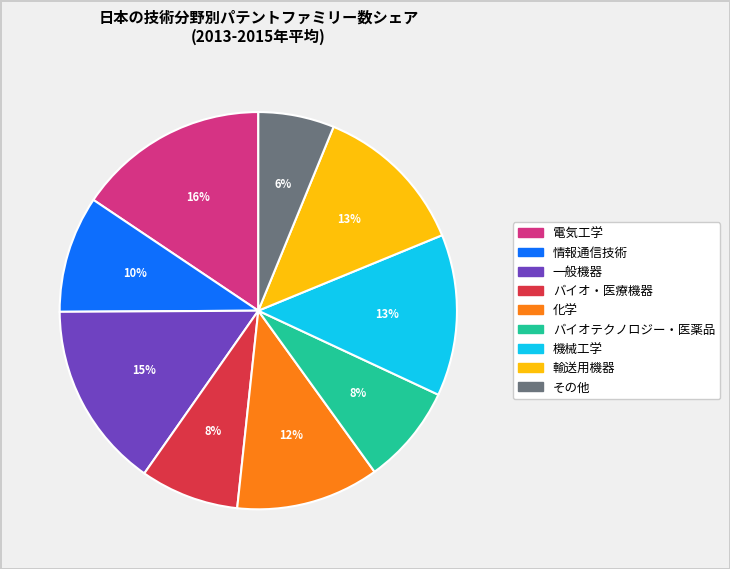

The バイオ・医療機器 slice represents 13% of the pie. True or false?

False